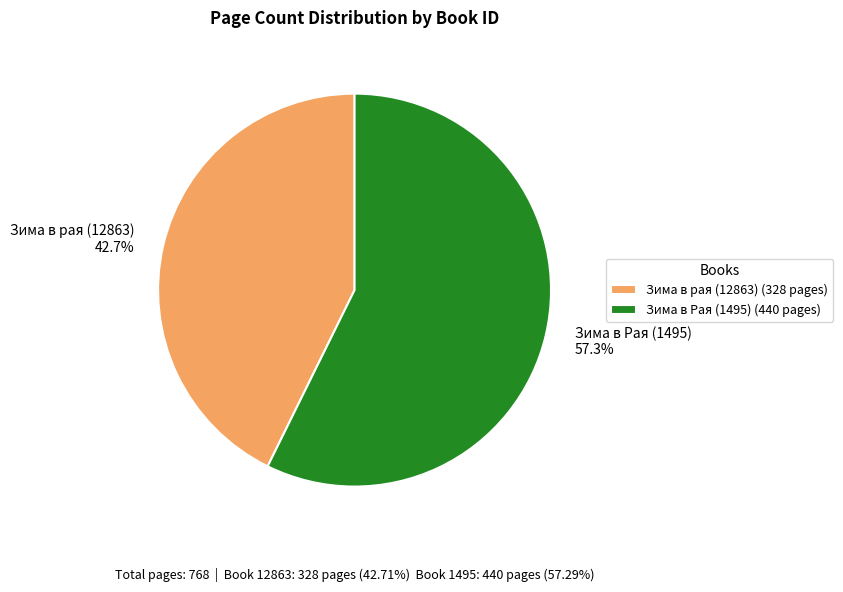

How many slices are in this pie chart?

2